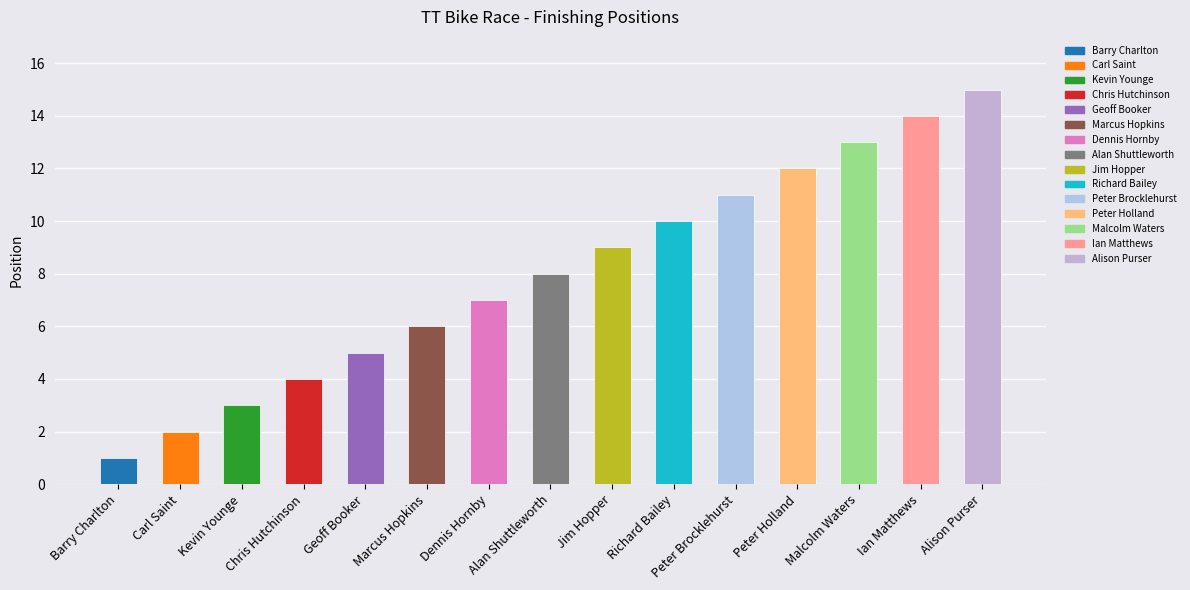

Reading right to left, list all the values displayed in this chart.

15	14	13	12	11	10	9	8	7	6	5	4	3	2	1